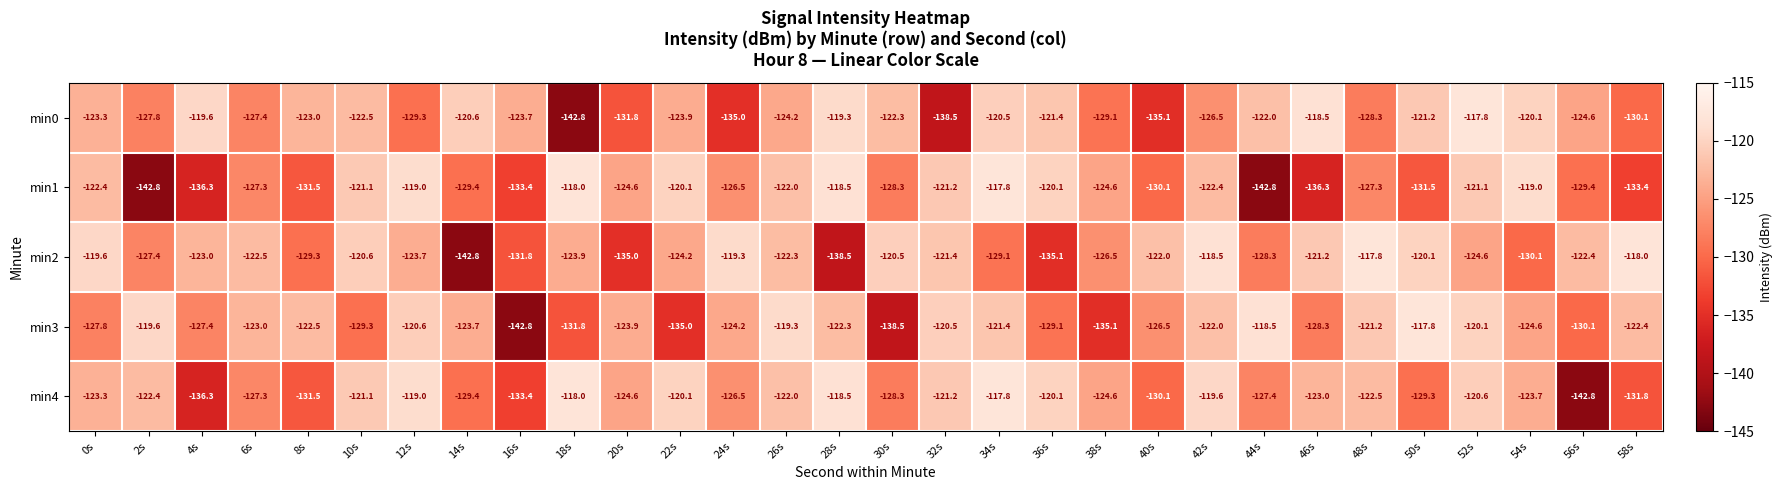

The min1 series shows -175.2 at 58s. True or false?

False